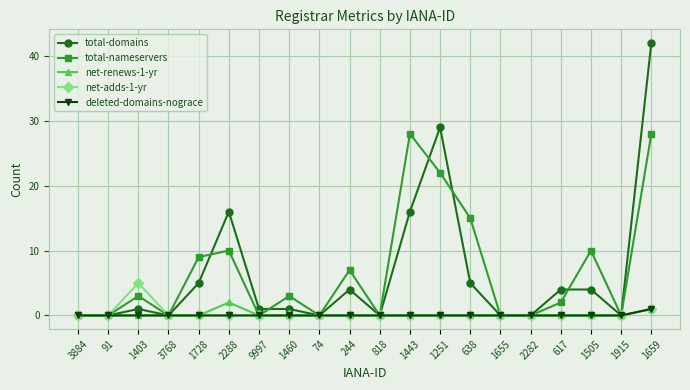

Reading left to right, extract all data points from this chart.

total-domains: 3884=0	91=0	1403=1	3768=0	1728=5	2288=16	9997=1	1460=1	74=0	244=4	818=0	1443=16	1251=29	638=5	1655=0	2282=0	617=4	1505=4	1915=0	1659=42
total-nameservers: 3884=0	91=0	1403=3	3768=0	1728=9	2288=10	9997=0	1460=3	74=0	244=7	818=0	1443=28	1251=22	638=15	1655=0	2282=0	617=2	1505=10	1915=0	1659=28
net-renews-1-yr: 3884=0	91=0	1403=0	3768=0	1728=0	2288=2	9997=0	1460=0	74=0	244=0	818=0	1443=0	1251=0	638=0	1655=0	2282=0	617=0	1505=0	1915=0	1659=1
net-adds-1-yr: 3884=0	91=0	1403=5	3768=0	1728=0	2288=0	9997=0	1460=0	74=0	244=0	818=0	1443=0	1251=0	638=0	1655=0	2282=0	617=0	1505=0	1915=0	1659=1
deleted-domains-nograce: 3884=0	91=0	1403=0	3768=0	1728=0	2288=0	9997=0	1460=0	74=0	244=0	818=0	1443=0	1251=0	638=0	1655=0	2282=0	617=0	1505=0	1915=0	1659=1